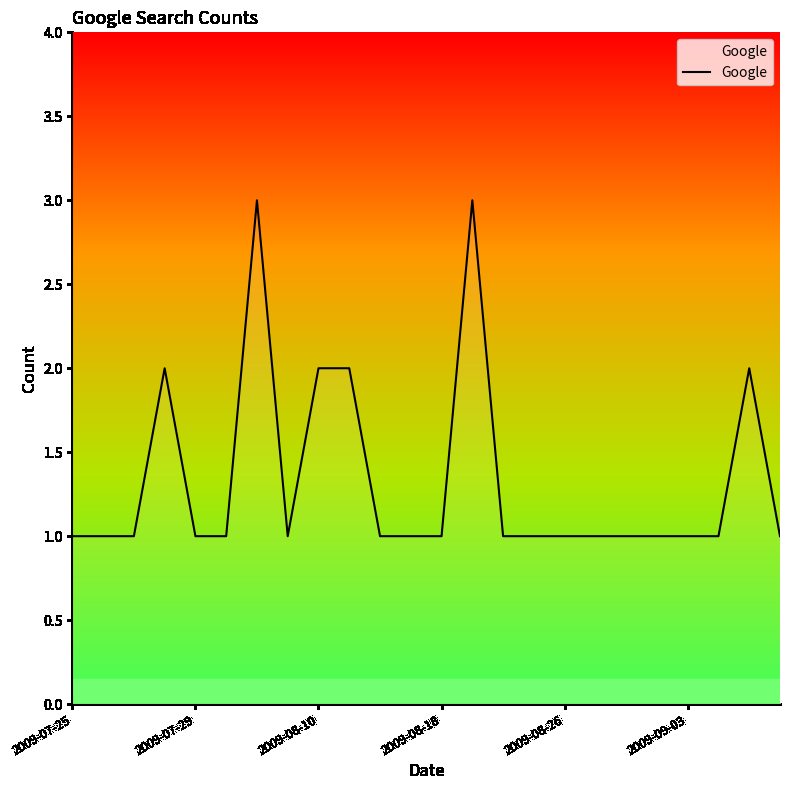

What is the greatest value displayed?

3